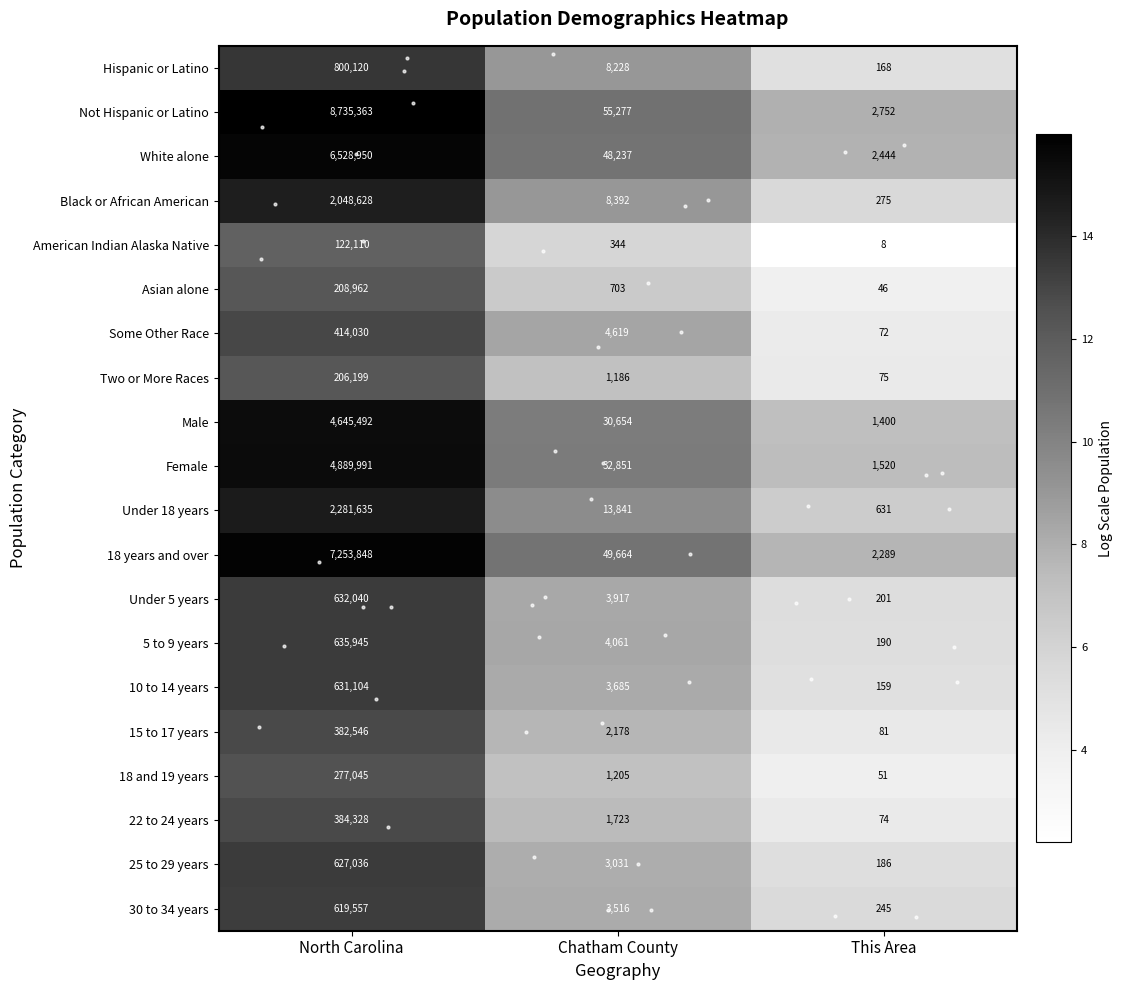

What is the greatest value displayed?

8735363